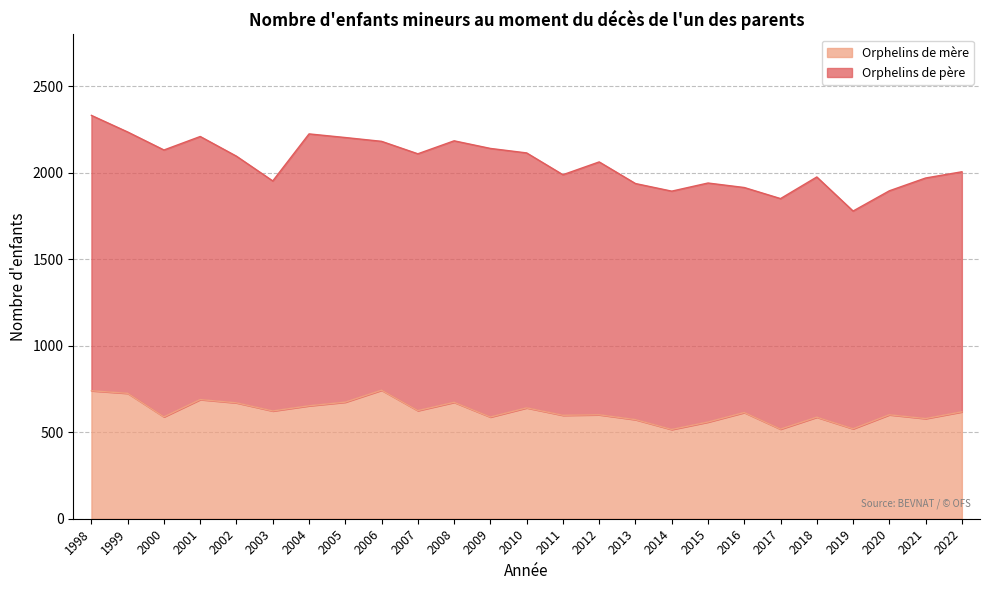

How many interior local valleys (lower than both neighbors) does the data have?

9